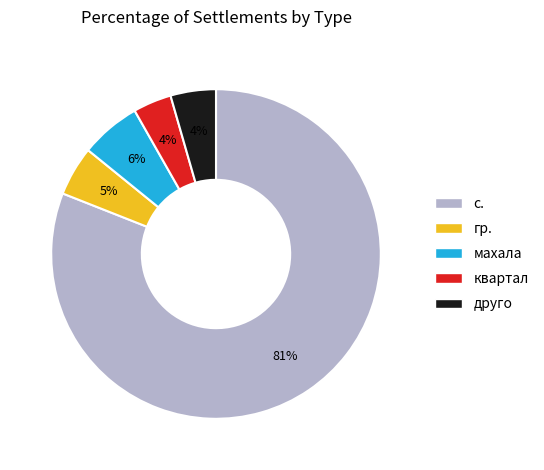

Is there a majority slice in this chart?

Yes